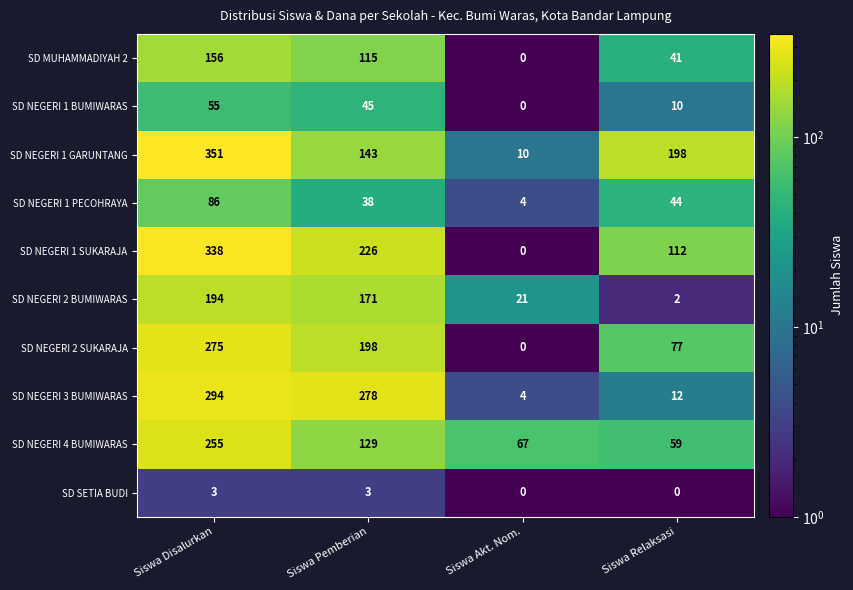

Rank the categories by SD NEGERI 3 BUMIWARAS value from highest to lowest.

Siswa Disalurkan, Siswa Pemberian, Siswa Relaksasi, Siswa Akt. Nom.